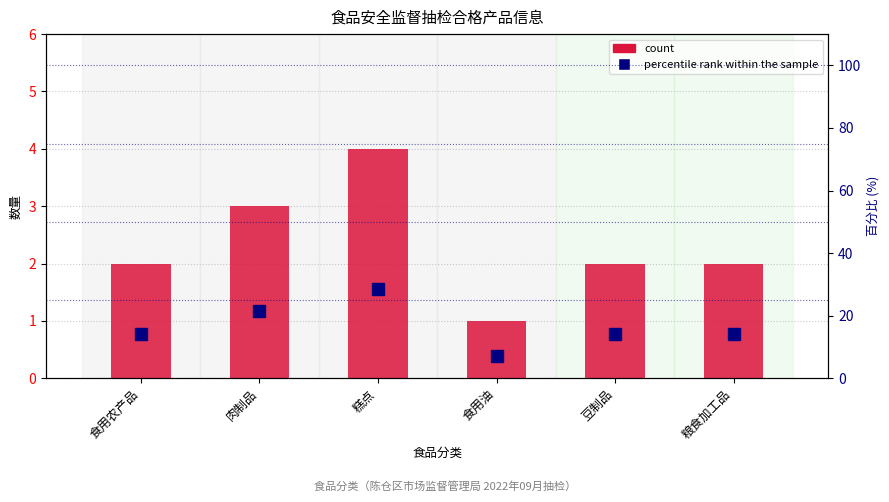

What is the approximate value of count at 粮食加工品?

2.0